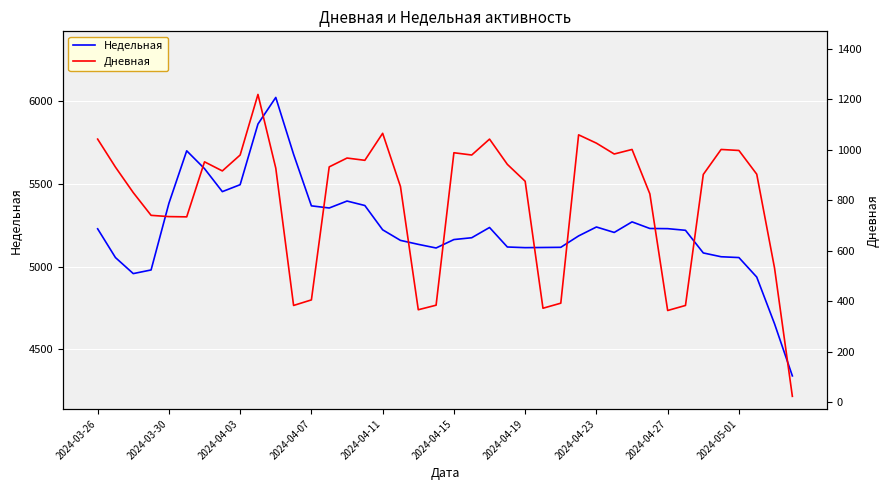

Where is Недельная nearest to the value 5181?

27